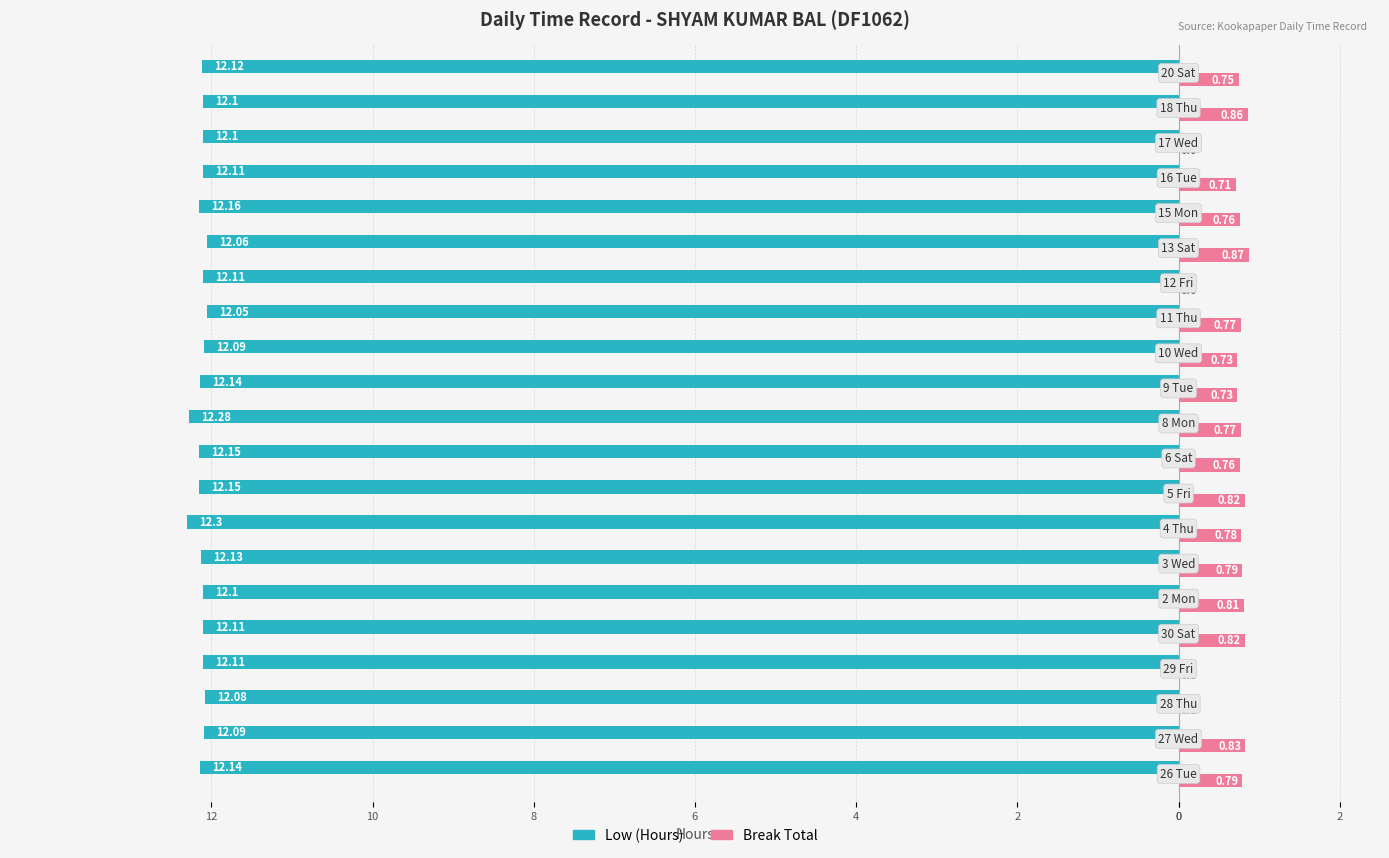

What are all the series names shown in the legend?

Low (Hours), Break Total